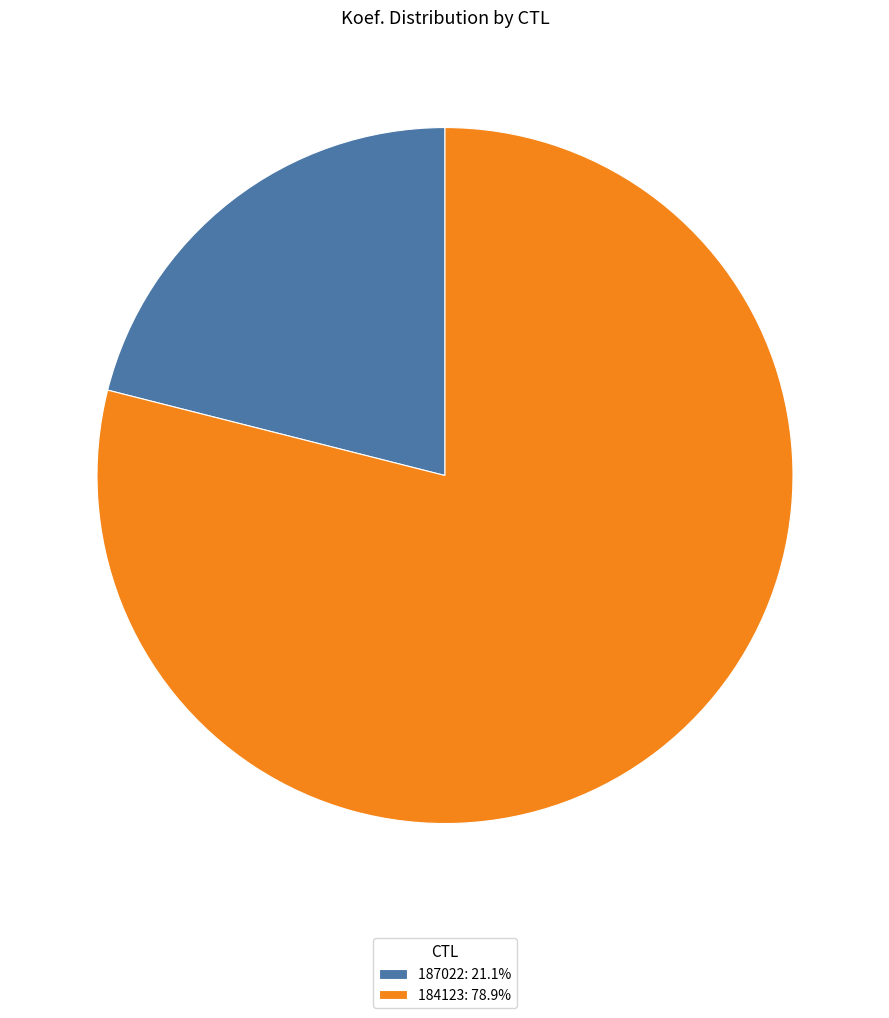

How many slices are in this pie chart?

2